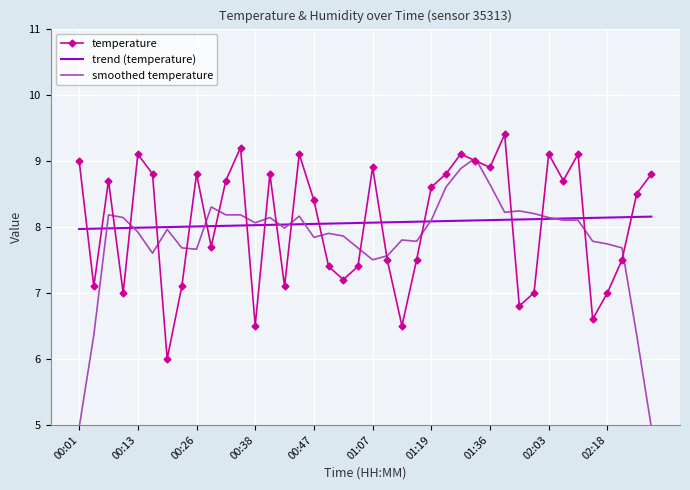

What are all the series names shown in the legend?

temperature, trend (temperature), smoothed temperature